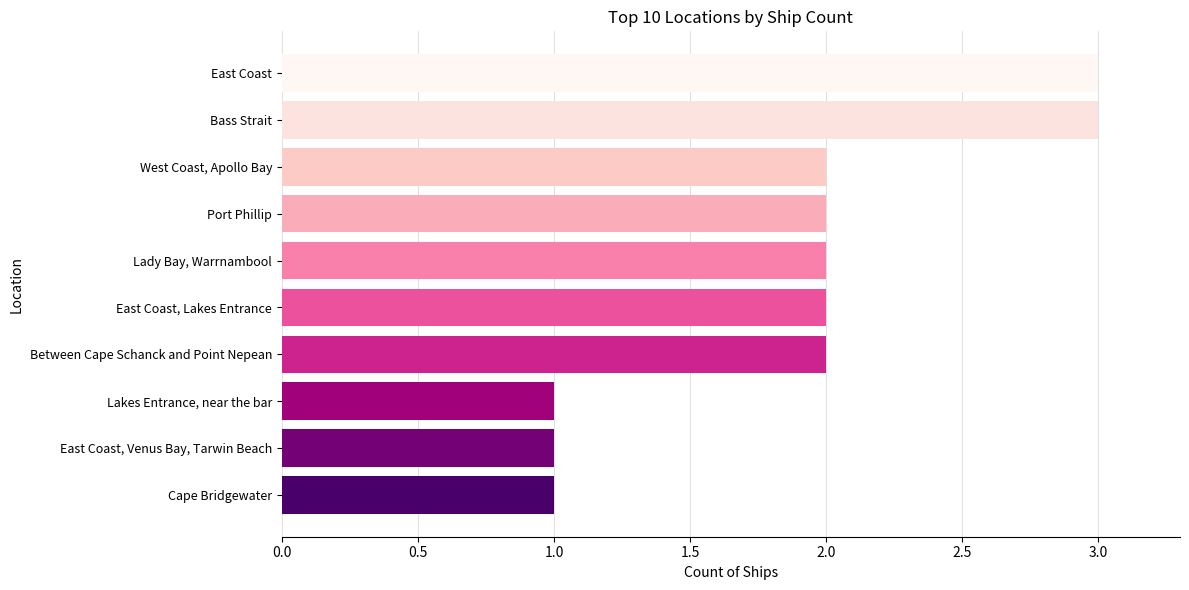

Reading bottom to top, list all the values displayed in this chart.

Cape Bridgewater=1	East Coast, Venus Bay, Tarwin Beach=1	Lakes Entrance, near the bar=1	Between Cape Schanck and Point Nepean=2	East Coast, Lakes Entrance=2	Lady Bay, Warrnambool=2	Port Phillip=2	West Coast, Apollo Bay=2	Bass Strait=3	East Coast=3